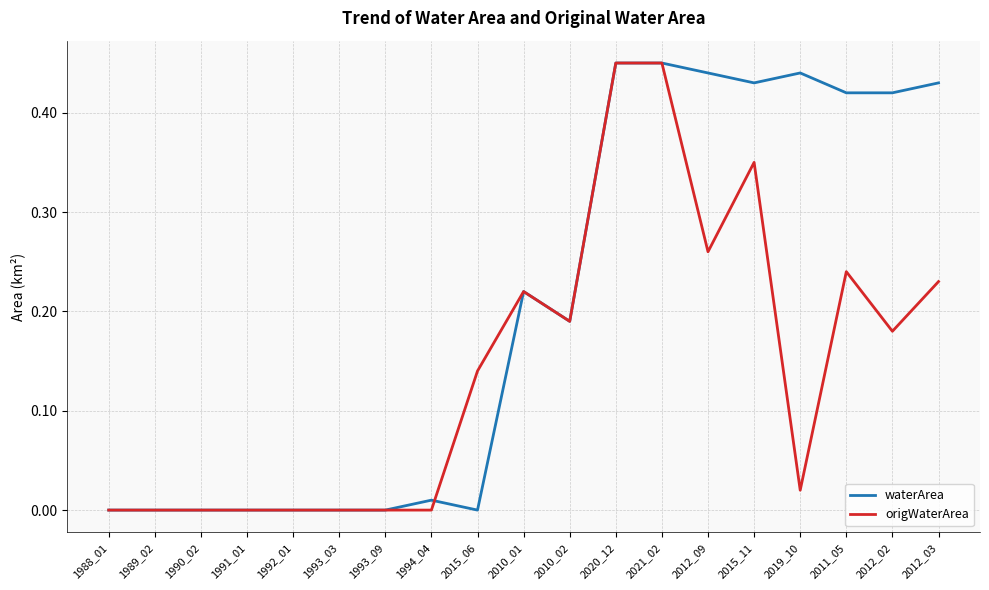

Does the chart display data point markers on the line(s)?

No